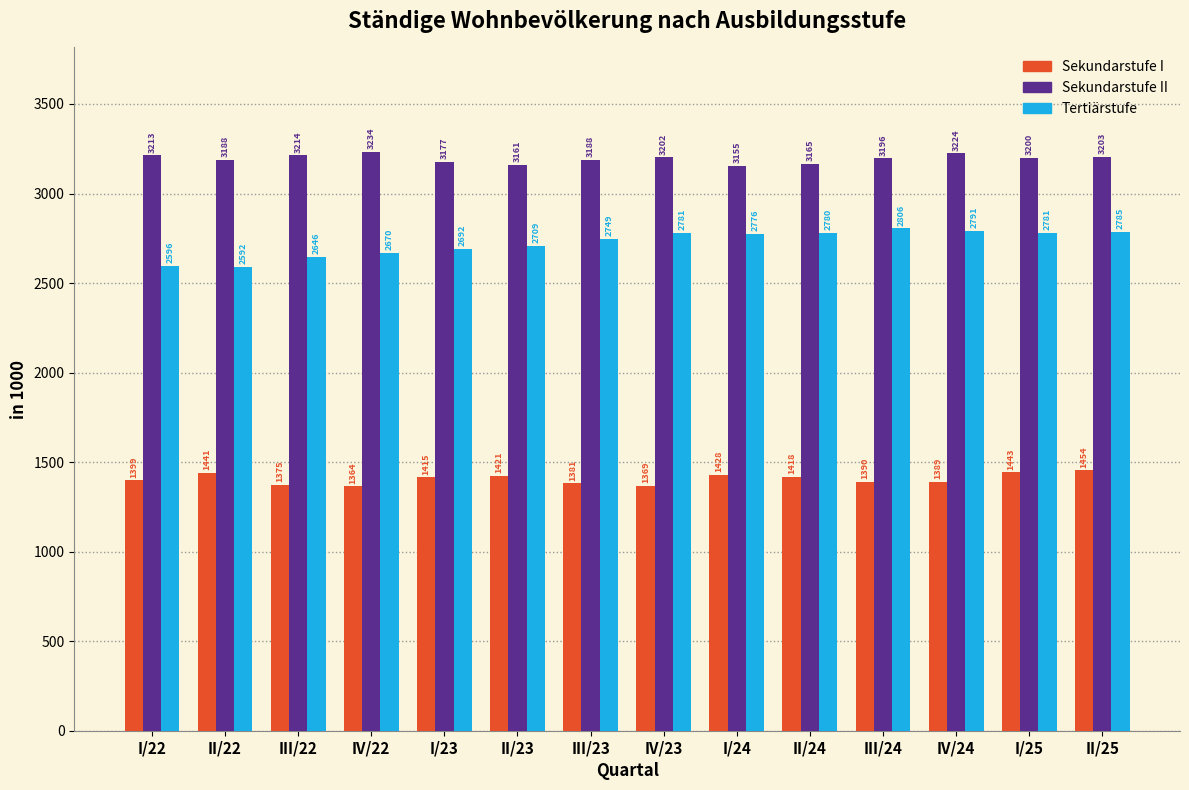

The Sekundarstufe I series shows 2245.6 at I/24. True or false?

False